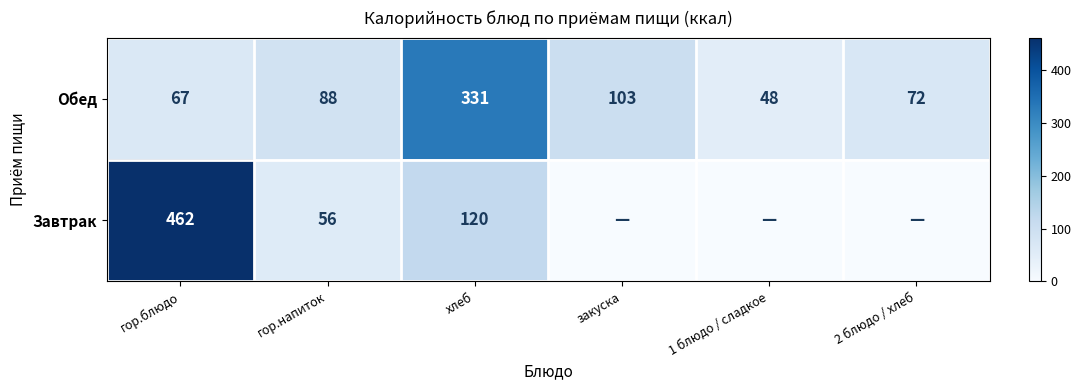

Rank the categories by Обед value from lowest to highest.

1 блюдо / сладкое, гор.блюдо, 2 блюдо / хлеб, гор.напиток, закуска, хлеб